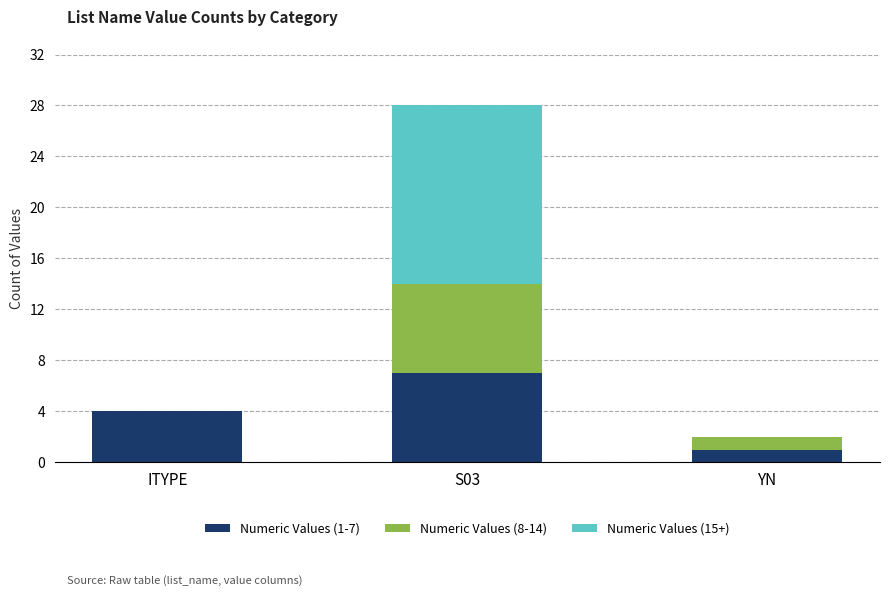

Are the bars grouped side by side (vs. stacked)?

No